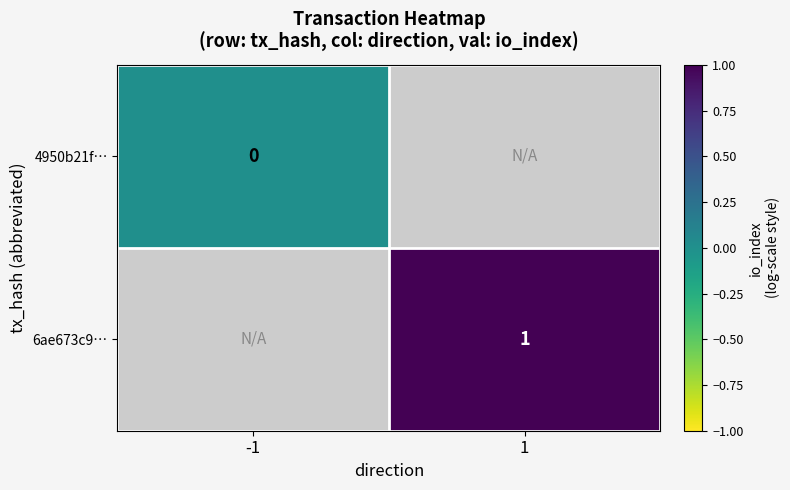

Is it true that 6ae673c9… equals 2 at 1?

False